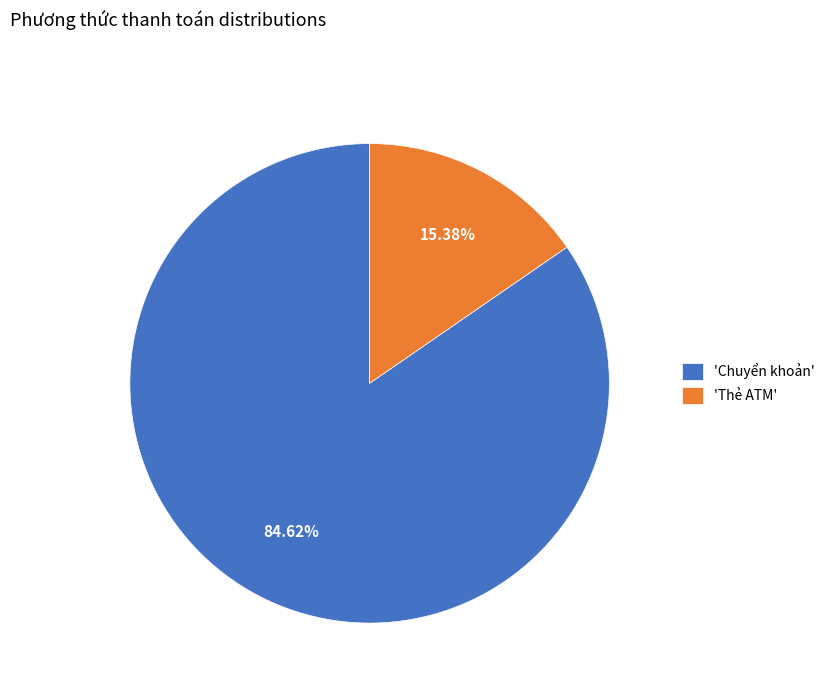

Which category accounts for the majority?

'Chuyển khoản'